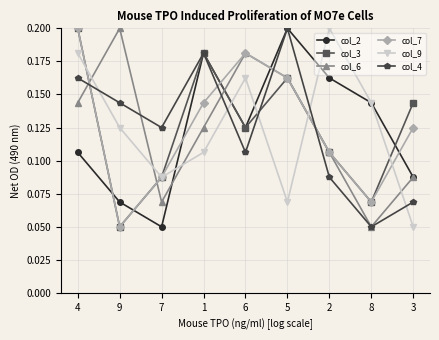

Does the chart have visible grid lines?

Yes